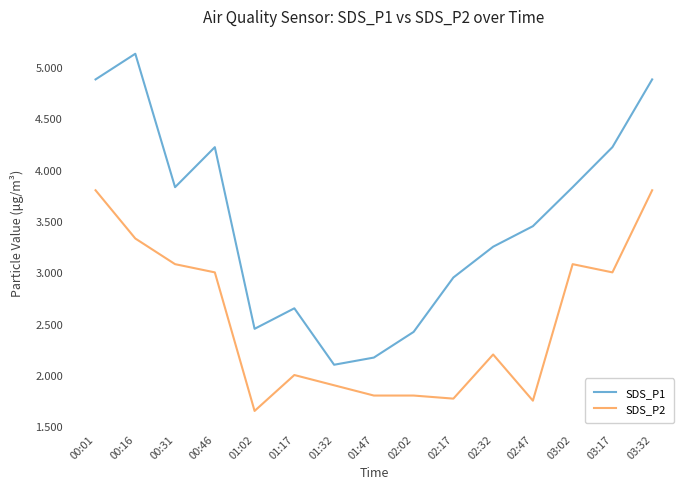

True or false: SDS_P2 and SDS_P1 cross at least once.

False